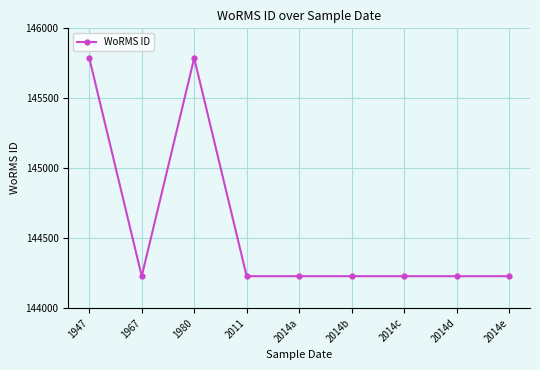

What is the difference between the second highest and minimum values?

1560